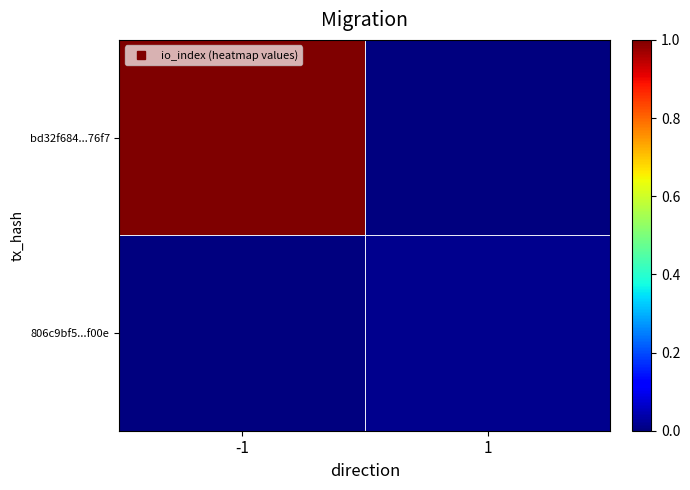

Between -1 and 1, which series saw the biggest shift?

bd32f684...76f7